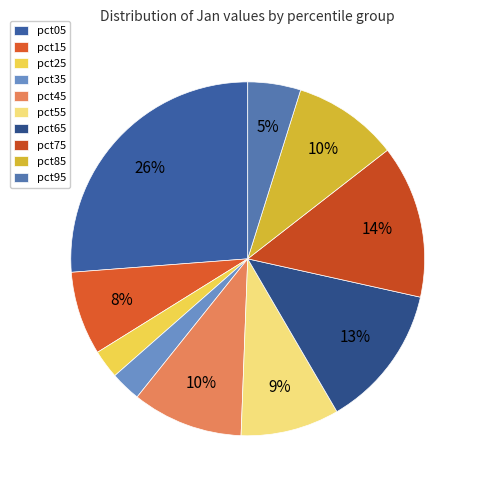

How many slices are in this pie chart?

10